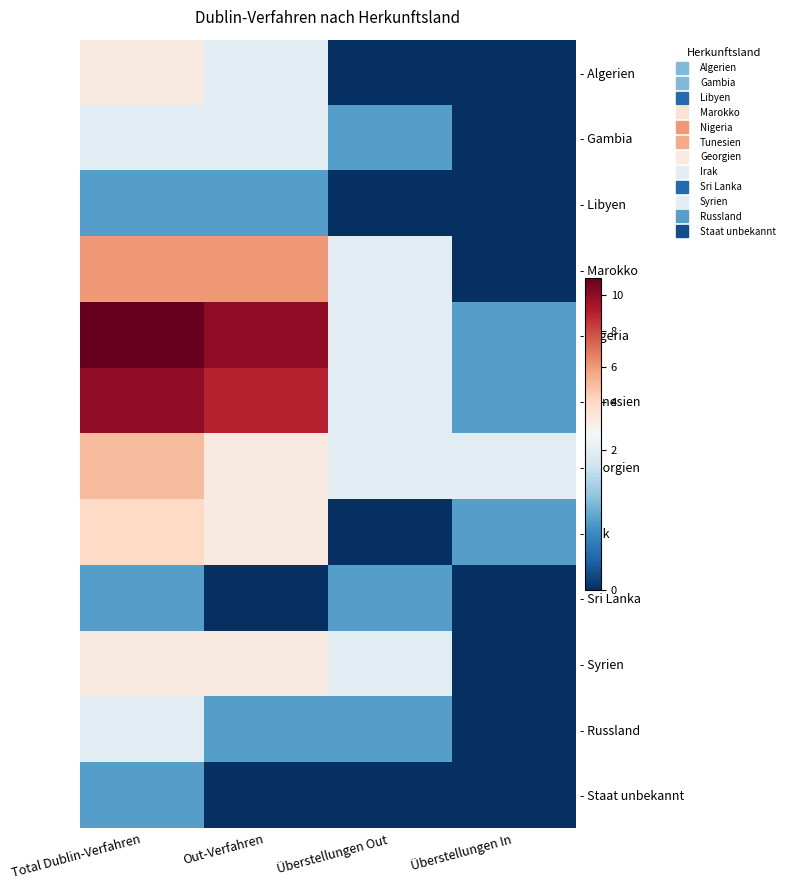

Which series has the largest total across all categories?

- Nigeria